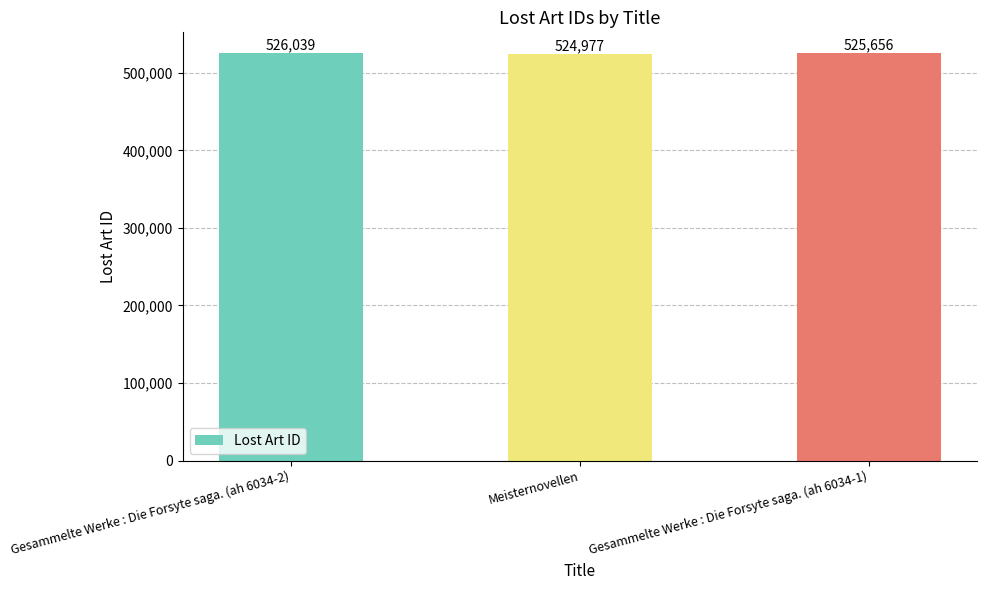

How many categories are shown in the chart?

3